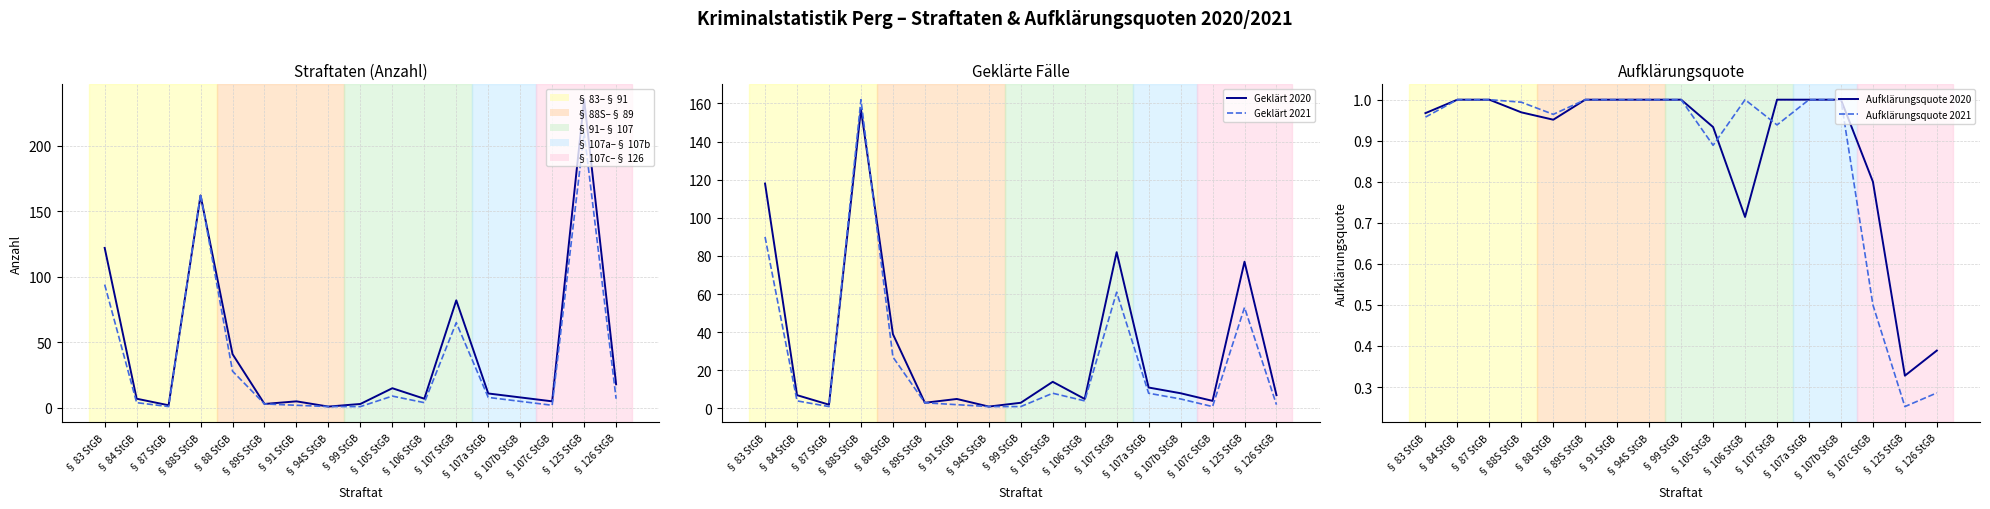

Reading left to right, transcribe all the data shown in this chart.

Straftaten 2020: 122.0	7.0	2.0	162.0	41.0	3.0	5.0	1.0	3.0	15.0	7.0	82.0	11.0	8.0	5.0	235.0	18.0
Straftaten 2021: 94.0	4.0	1.0	163.0	28.0	3.0	2.0	1.0	1.0	9.0	4.0	65.0	8.0	5.0	2.0	210.0	7.0
Geklärt 2020: 118.0	7.0	2.0	157.0	39.0	3.0	5.0	1.0	3.0	14.0	5.0	82.0	11.0	8.0	4.0	77.0	7.0
Geklärt 2021: 90.0	4.0	1.0	162.0	27.0	3.0	2.0	1.0	1.0	8.0	4.0	61.0	8.0	5.0	1.0	53.0	2.0
Aufklärungsquote 2020: 1.0	1.0	1.0	1.0	1.0	1.0	1.0	1.0	1.0	0.9	0.7	1.0	1.0	1.0	0.8	0.3	0.4
Aufklärungsquote 2021: 1.0	1.0	1.0	1.0	1.0	1.0	1.0	1.0	1.0	0.9	1.0	0.9	1.0	1.0	0.5	0.3	0.3